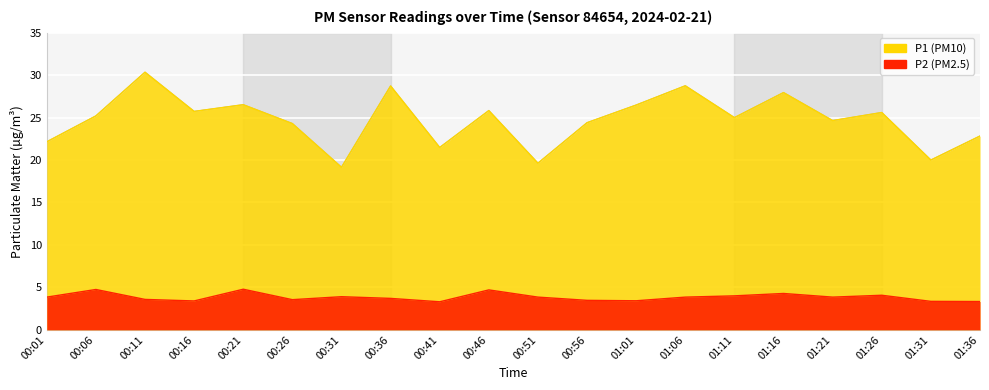

How many interior local valleys does the P1 series have?

7